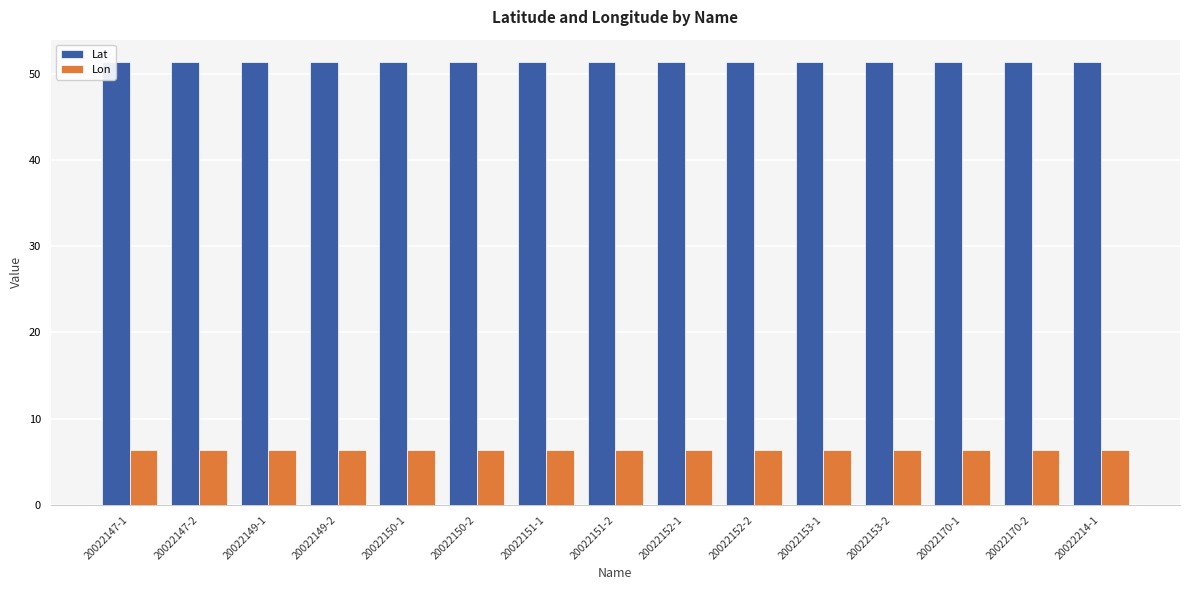

Is the value of Lat at 20022151-2 greater than the value of Lon at 20022170-1?

Yes